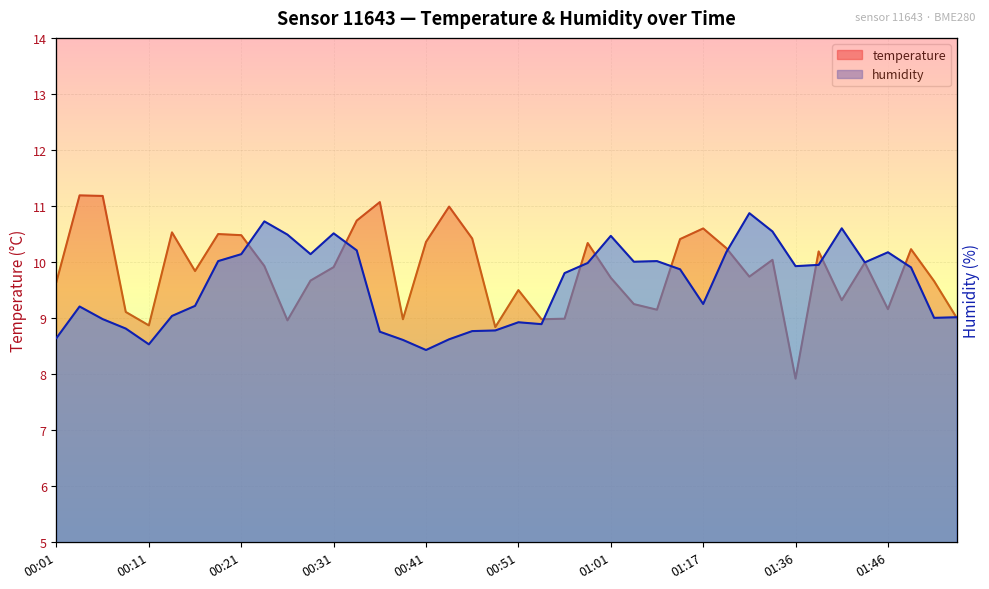

True or false: temperature and humidity cross at least once.

False